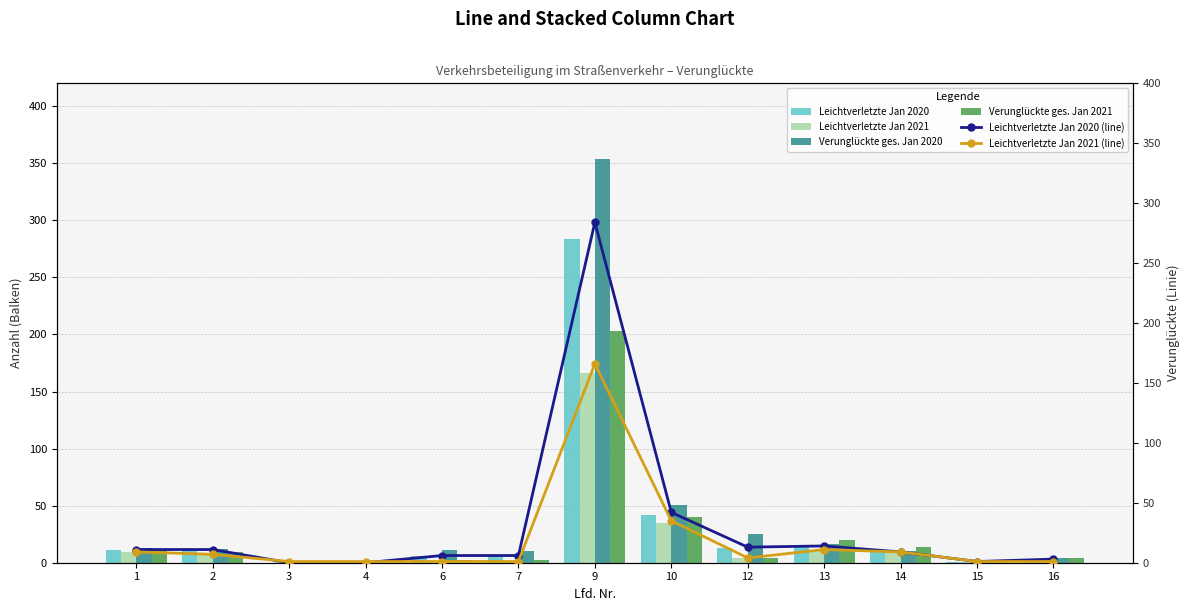

How many positive values does the Leichtverletzte Jan 2020 (line) series have?

11